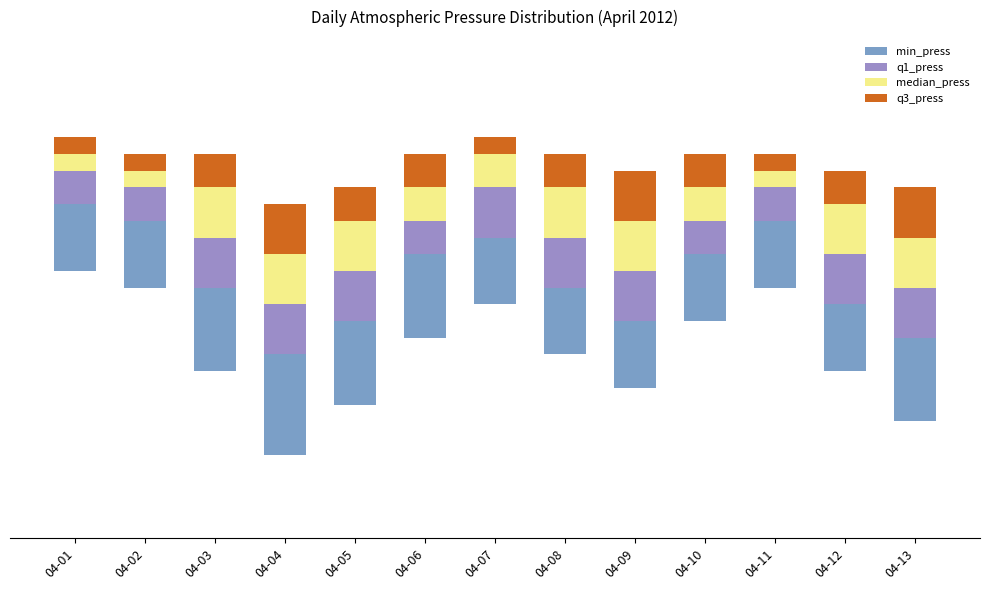

Rank the series at 04-09 from lowest to highest value.

q1_press, median_press, q3_press, min_press